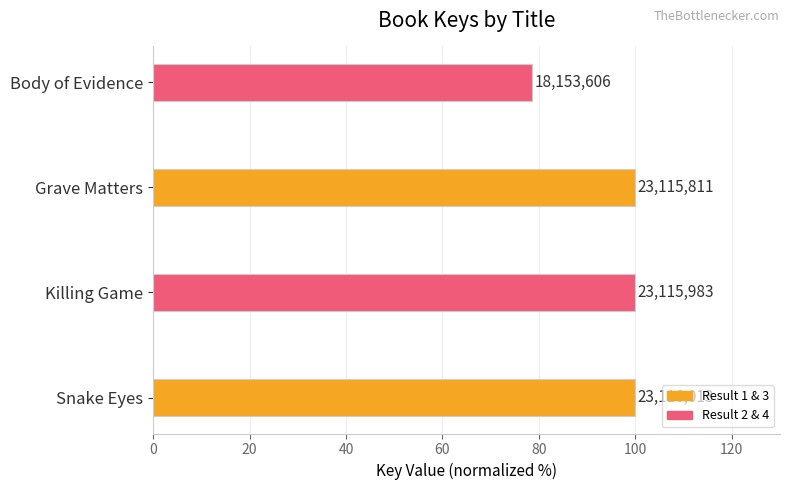

What is the difference between the maximum and minimum values?

21.5